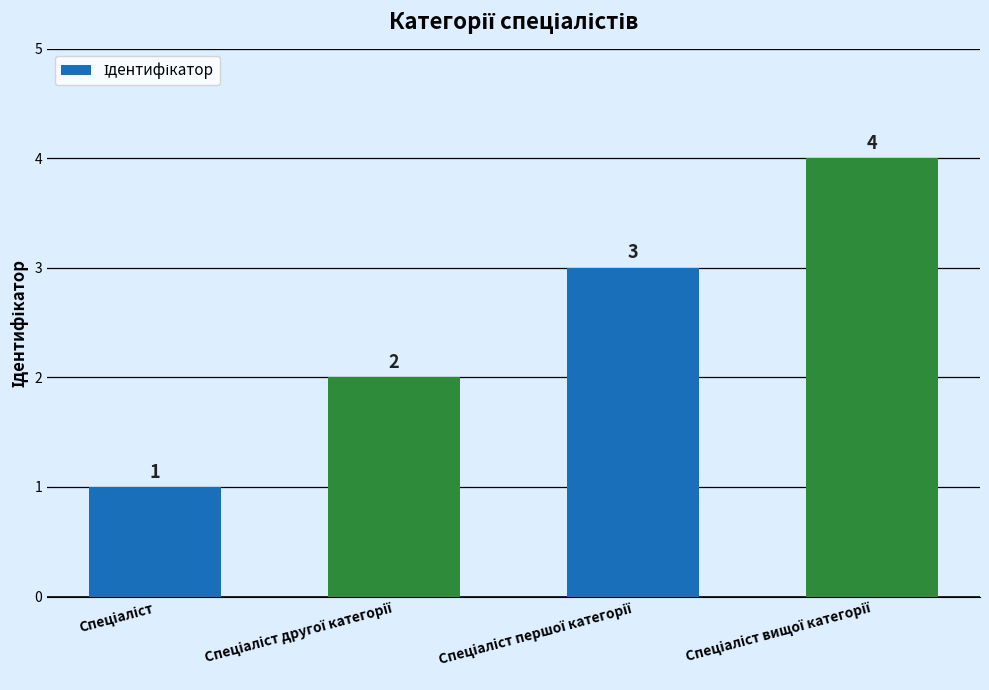

How many values are between 2 and 4?

3